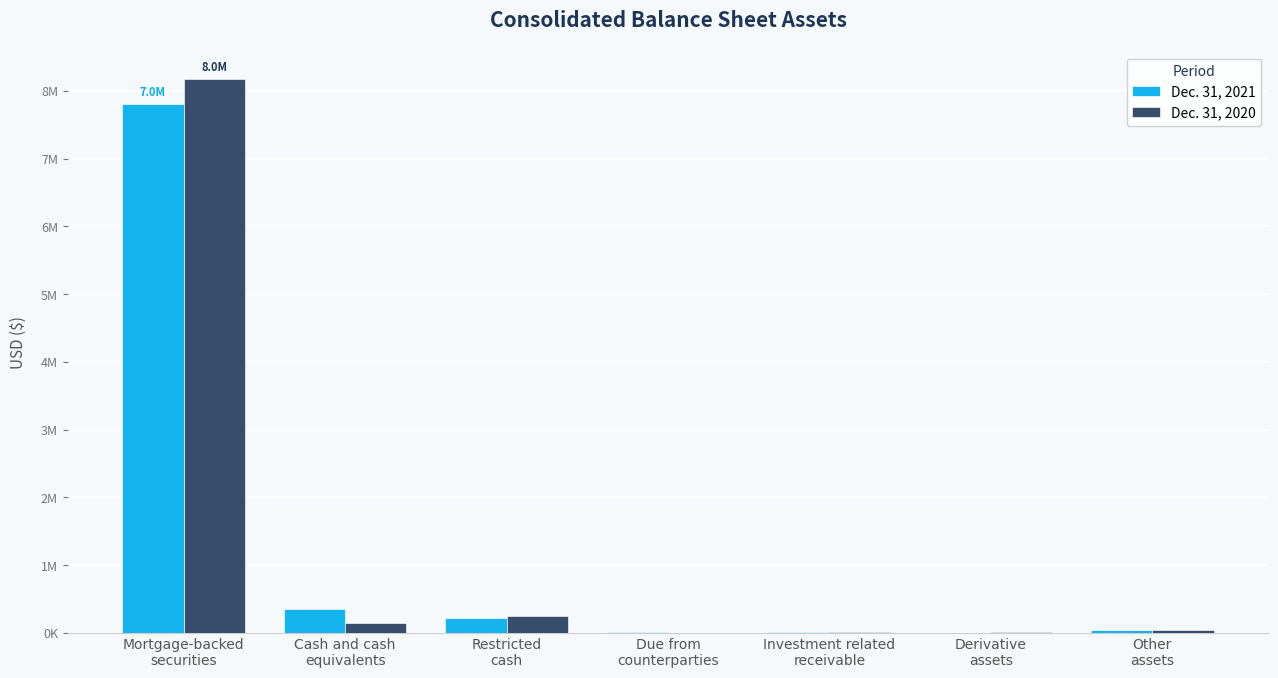

What are all the series names shown in the legend?

Dec. 31, 2021, Dec. 31, 2020